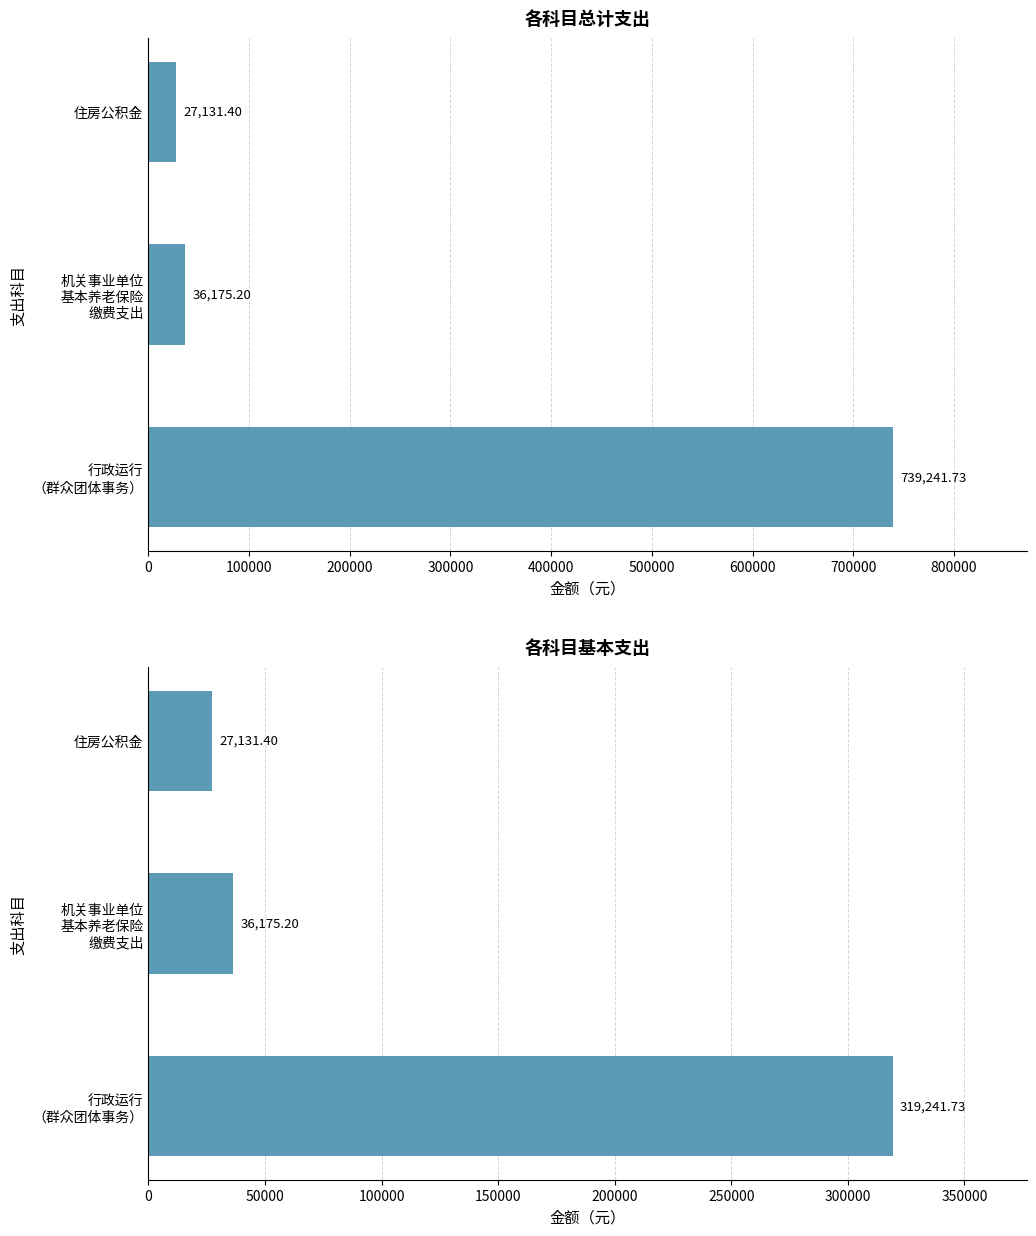

How many values in the 基本支出合计 series are below 36175?

1